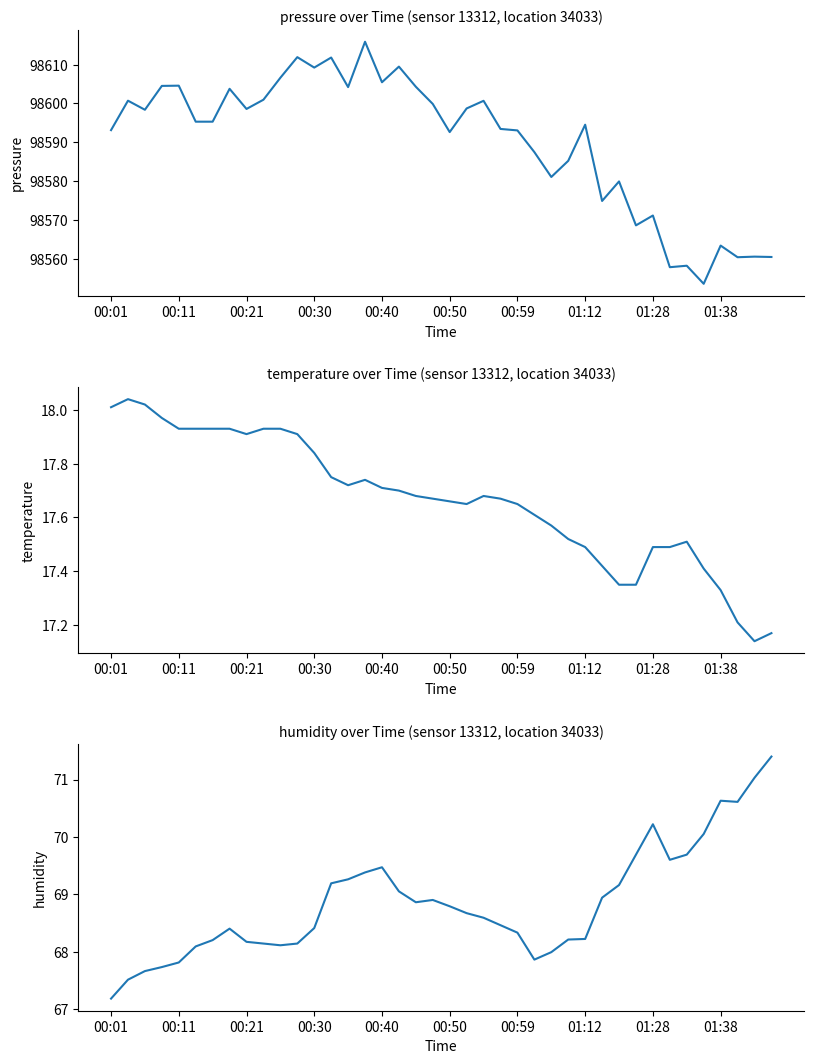

What is the maximum value shown in the chart?

98615.9